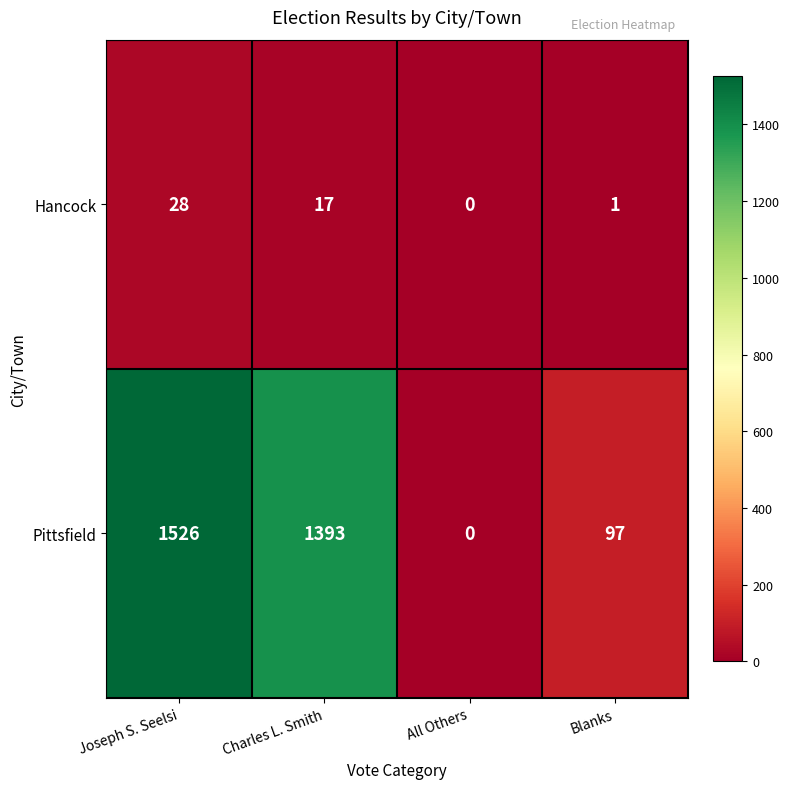

Which series changed the most between Charles L. Smith and Blanks?

Pittsfield